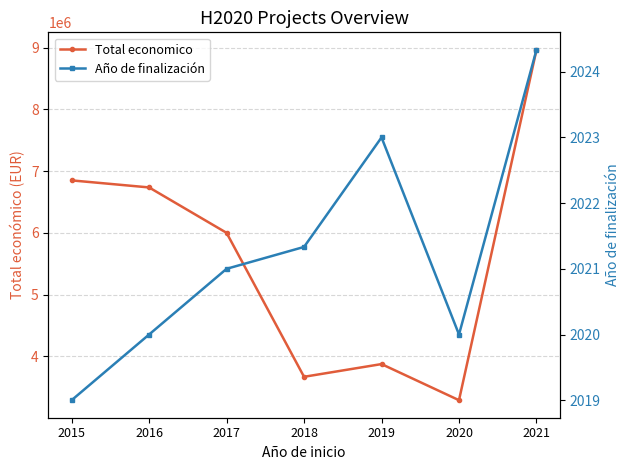

The Total economico series shows 1255676.0 at 2019. True or false?

False